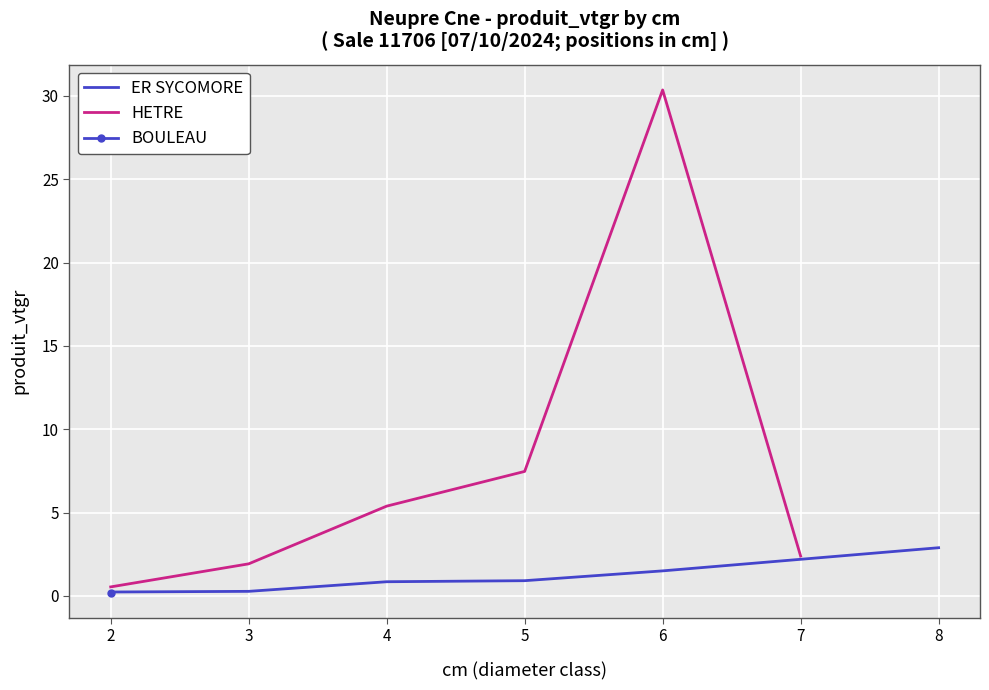

Which category has the highest value in the ER SYCOMORE series?

8